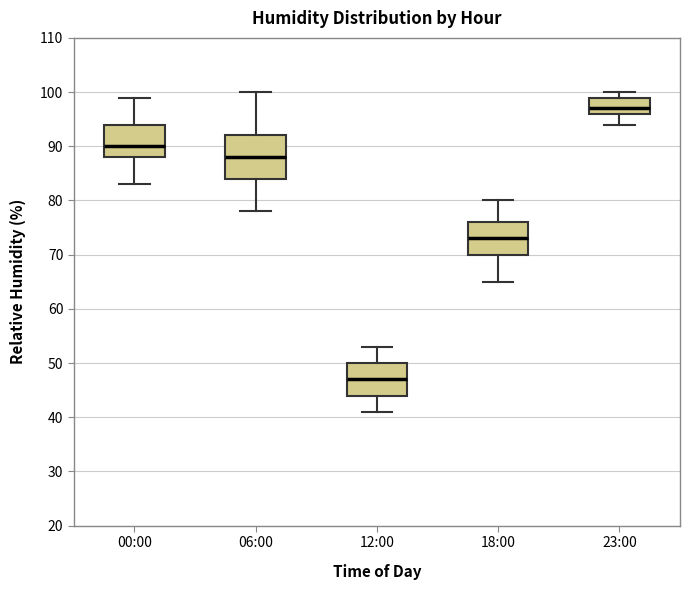

Reading left to right, read every box against the y-axis: the position of its median line, the range the box covers, and the ends of its whiskers. The values are not printed on the chart, so give them approximately, as read against the axis.

00:00: median 90, box 88 to 94, whiskers 83 to 99
06:00: median 88, box 84 to 92, whiskers 78 to 100
12:00: median 47, box 44 to 50, whiskers 41 to 53
18:00: median 73, box 70 to 76, whiskers 65 to 80
23:00: median 97, box 96 to 99, whiskers 94 to 100